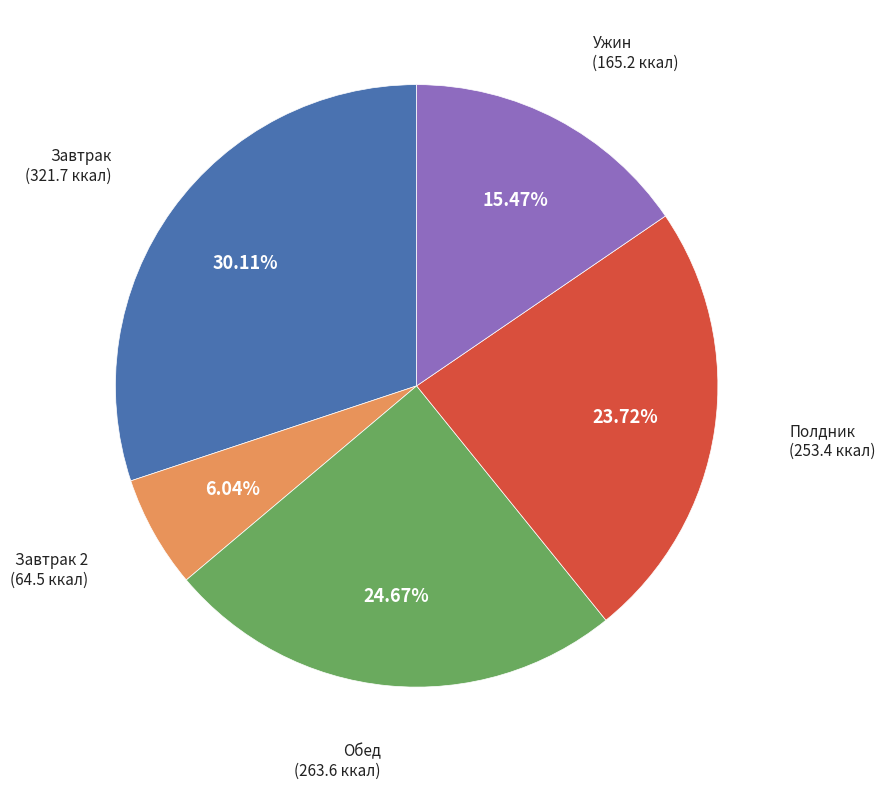

Does any single category account for the majority?

No